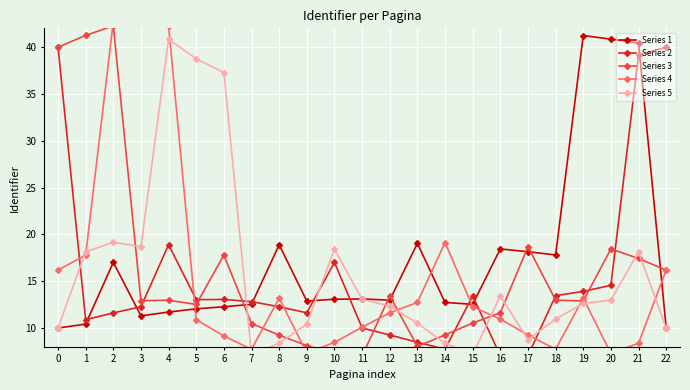

List the labels in order of Series 2 value, smallest first.

16, 17, 14, 13, 12, 11, 1, 2, 9, 3, 8, 7, 5, 6, 15, 18, 19, 20, 10, 4, 21, 22, 0